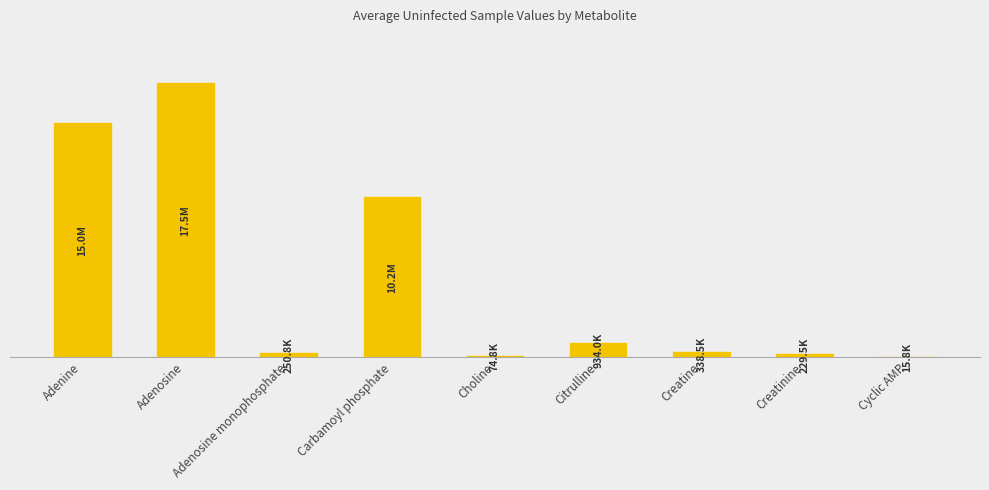

Which category has the lowest value across all series?

Cyclic AMP